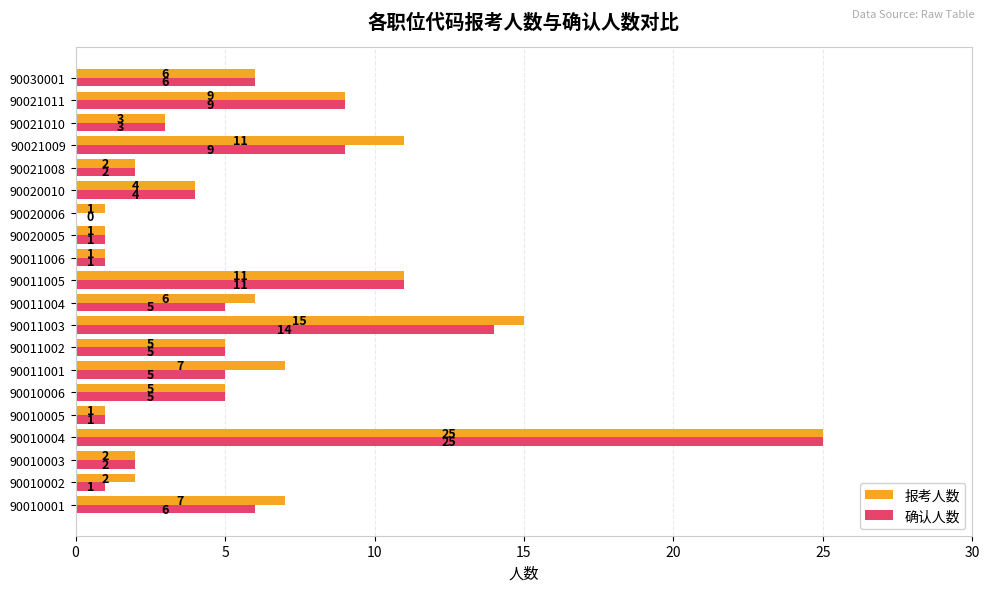

Between 90010001 and 90010004, which series saw the biggest shift?

确认人数